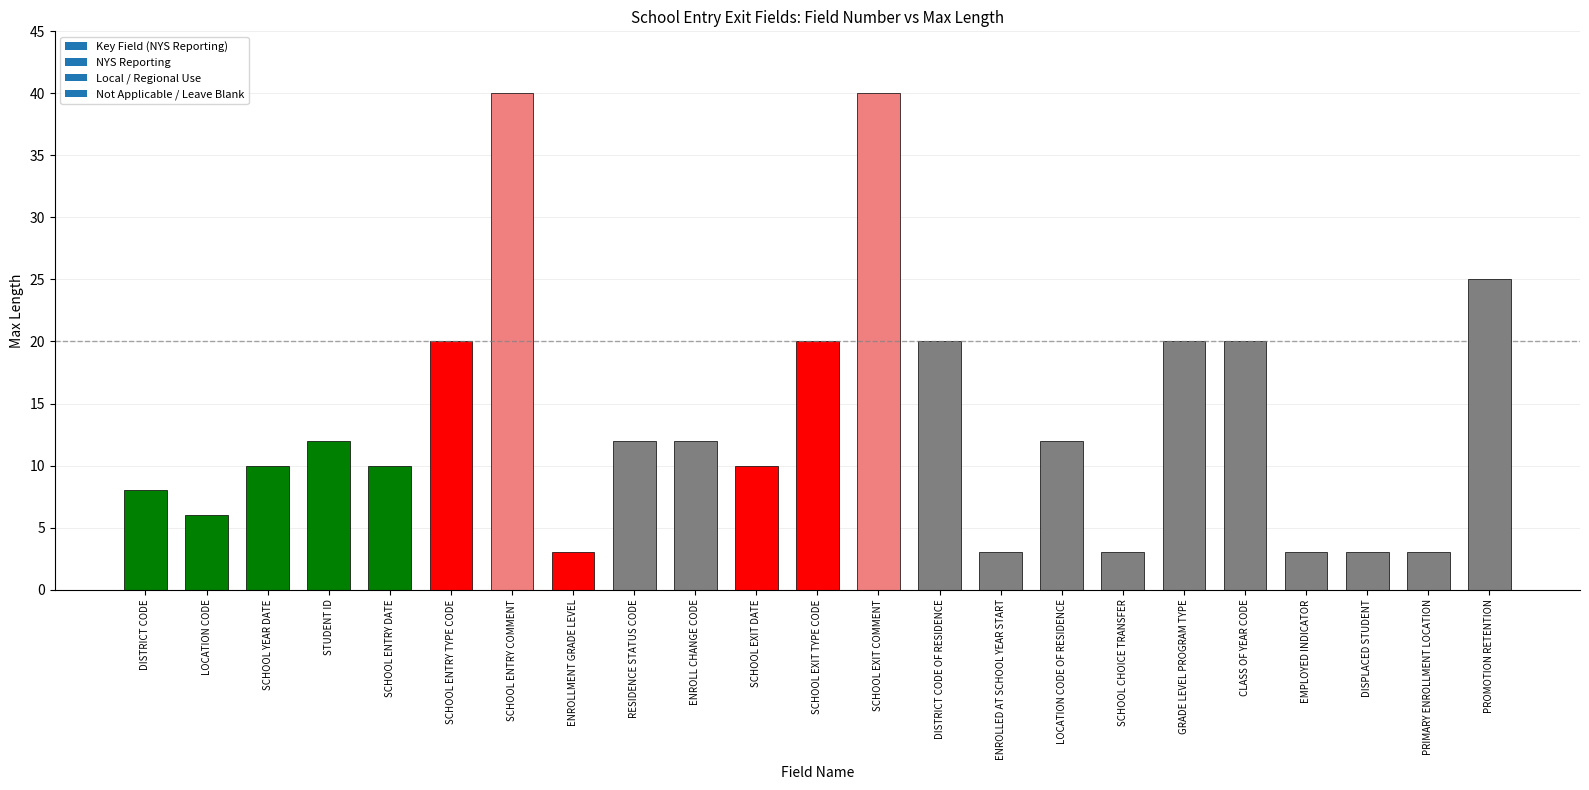

What is the greatest value displayed?

40